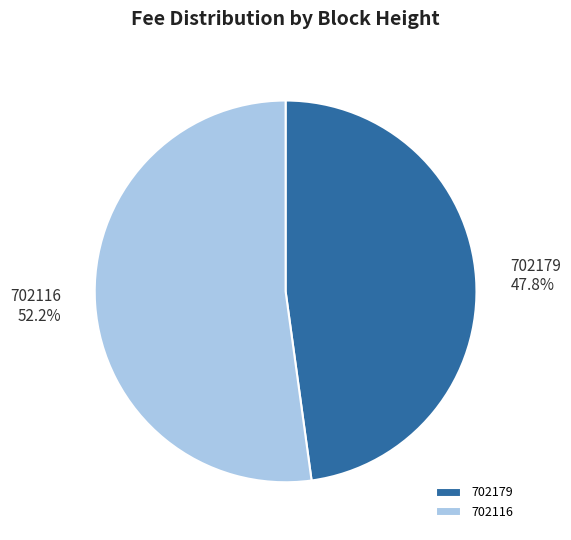

What portion of the pie excludes 702116?

47.8%